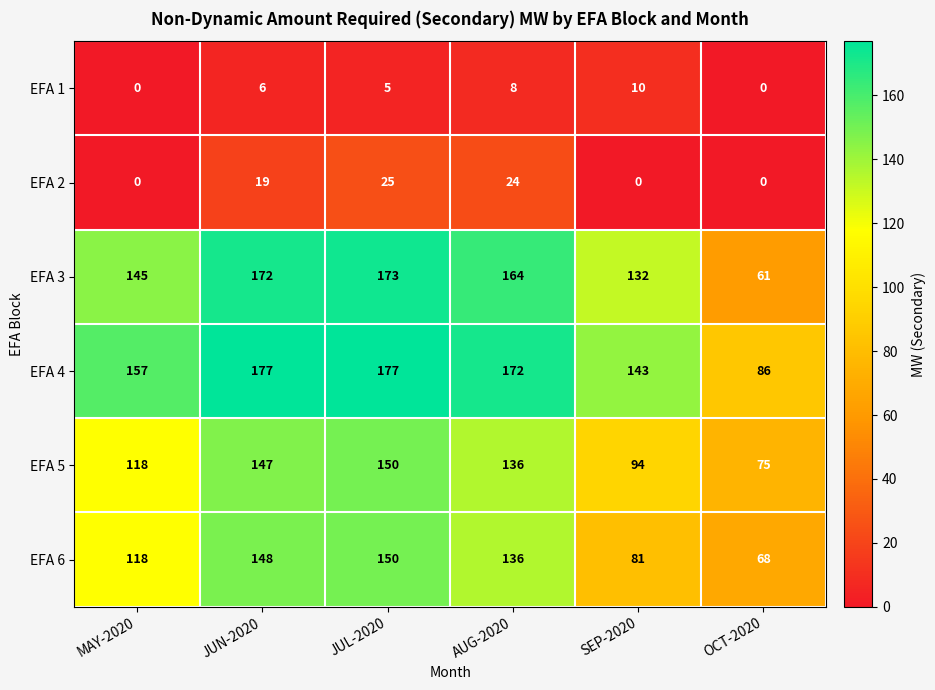

What is the minimum value for EFA 5?

75